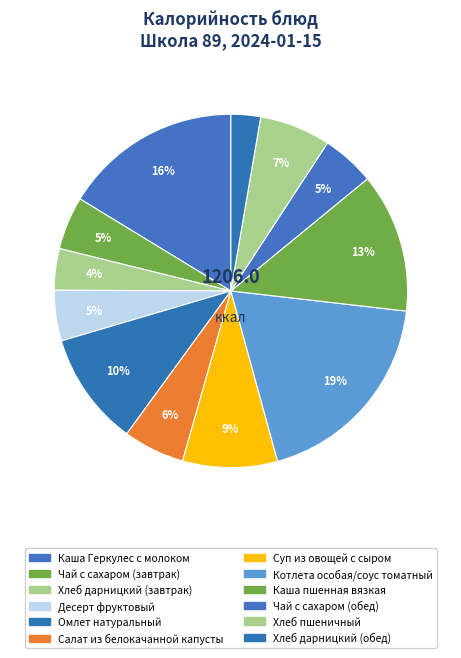

How many segments does this pie chart have?

12